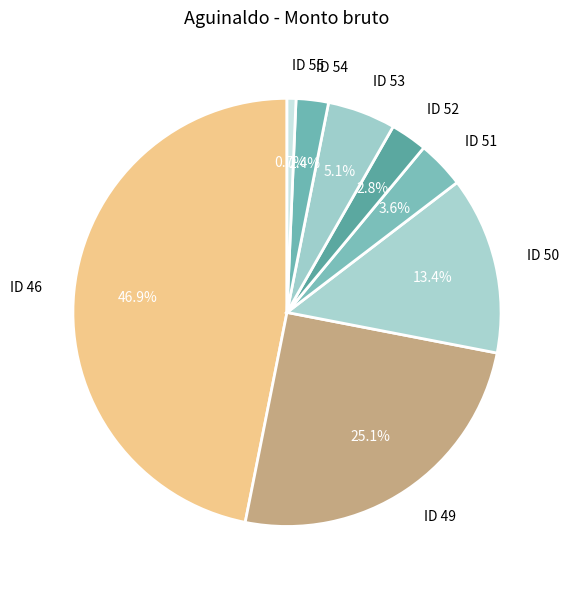

Which slice is the largest?

ID 46